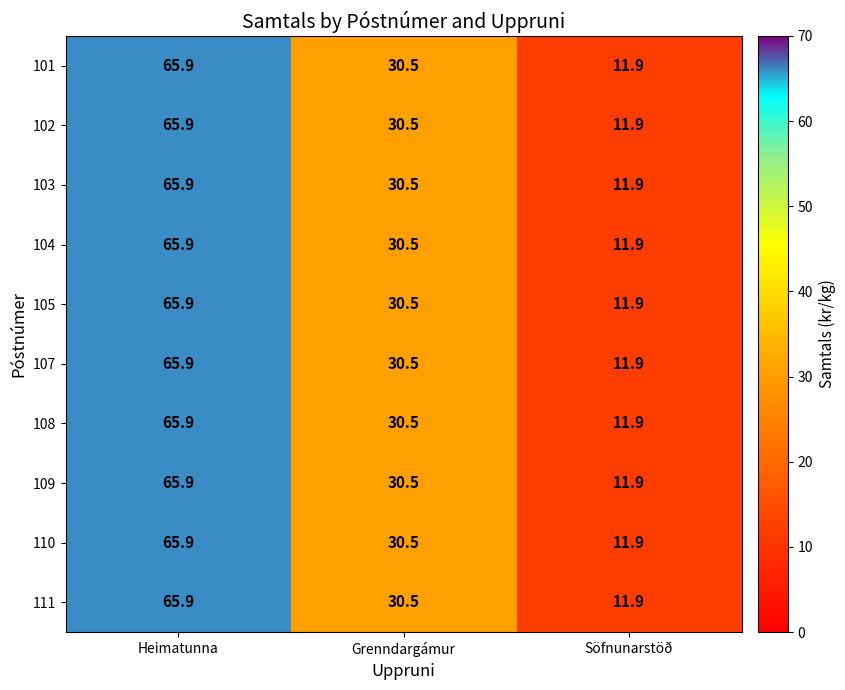

Which category has the highest value in the 105 series?

Heimatunna